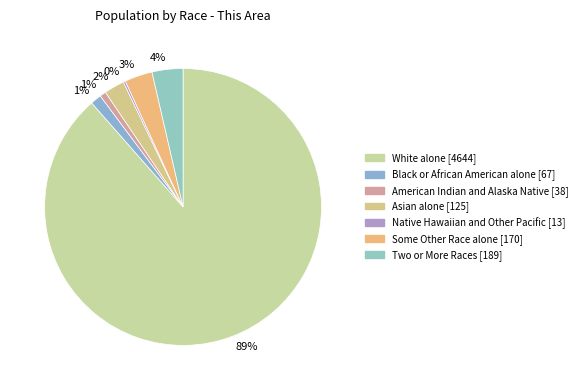

To the nearest percent, what portion does Asian alone represent?

2%